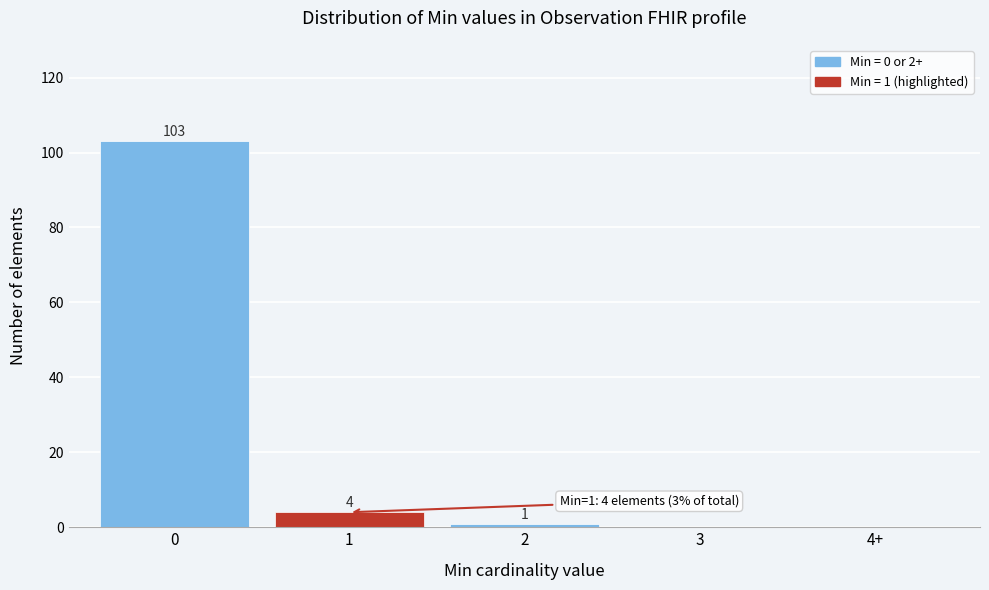

Reading right to left, list all the values displayed in this chart.

4+=0	3=0	2=1	1=4	0=103